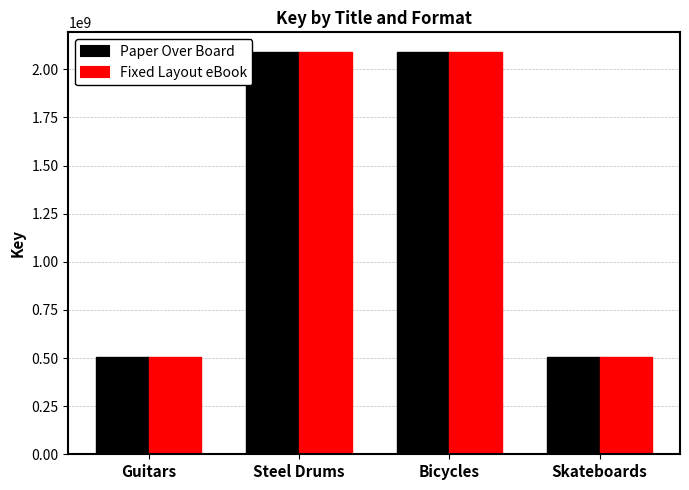

What are all the series names shown in the legend?

Paper Over Board, Fixed Layout eBook